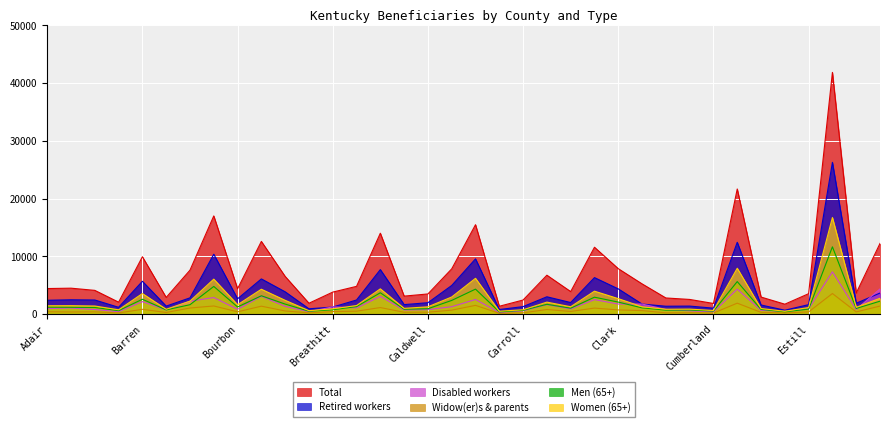

What is the label of the 9th point from the left?

Bourbon